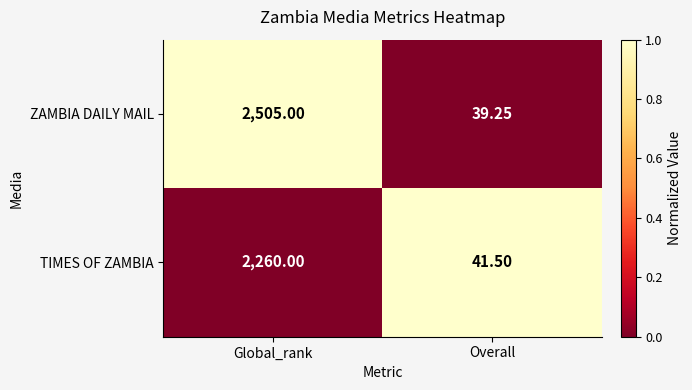

Which category has the highest value across all series?

Global_rank